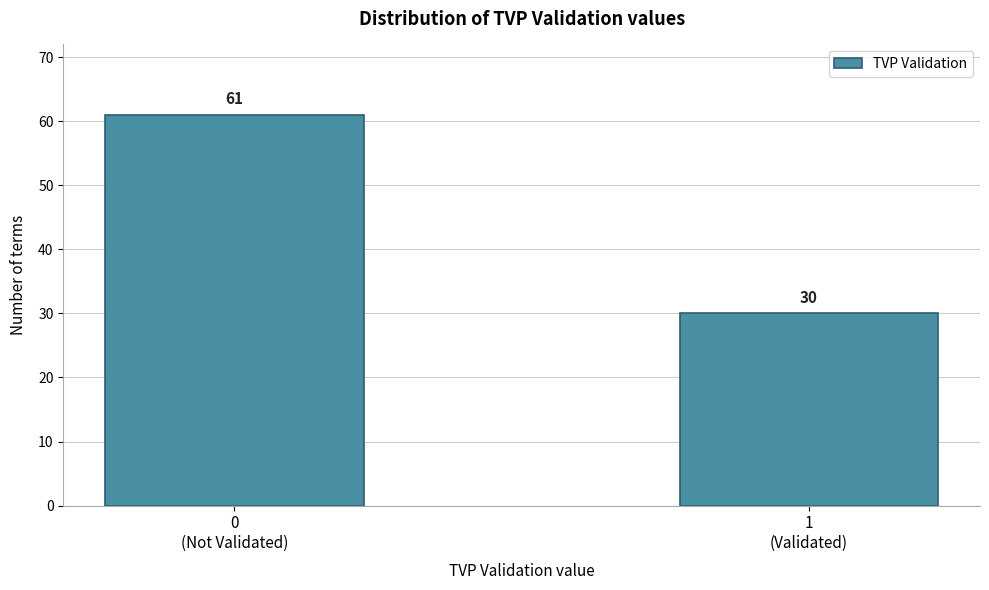

Reading right to left, transcribe all the data shown in this chart.

30	61